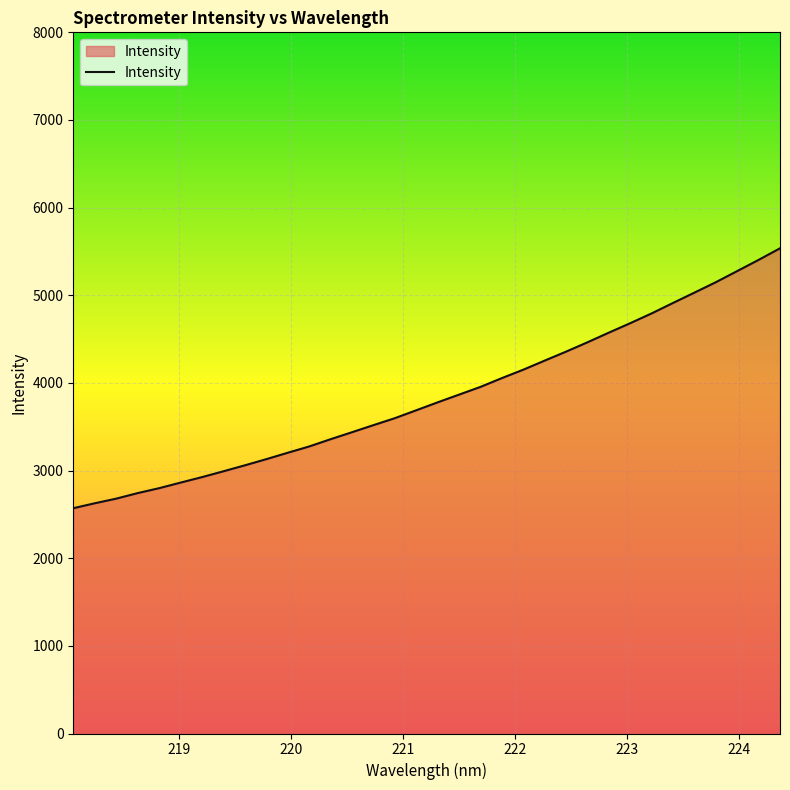

What is the maximum value shown in the chart?

5535.7